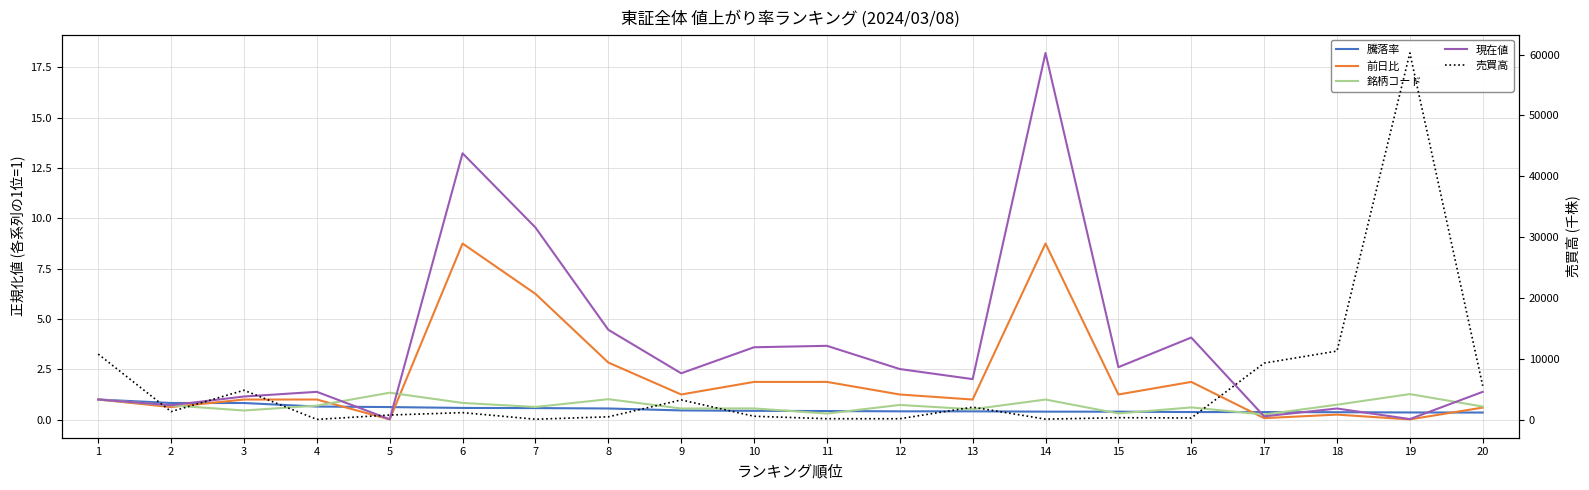

At how many categories does at least one series exceed 13255?

1